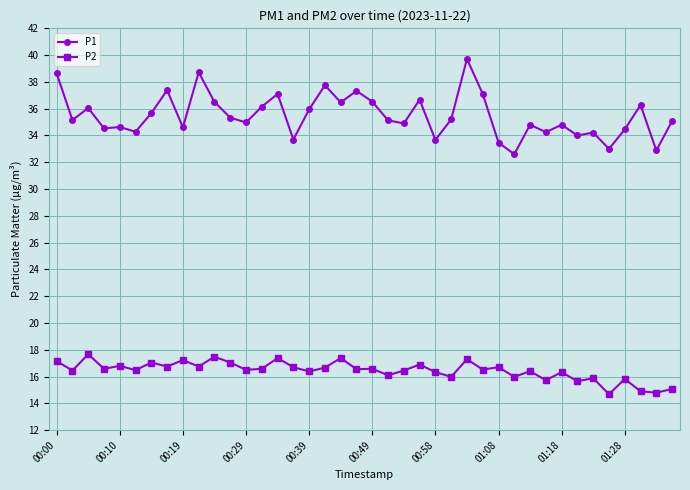

What is the minimum value shown in the chart?

14.7